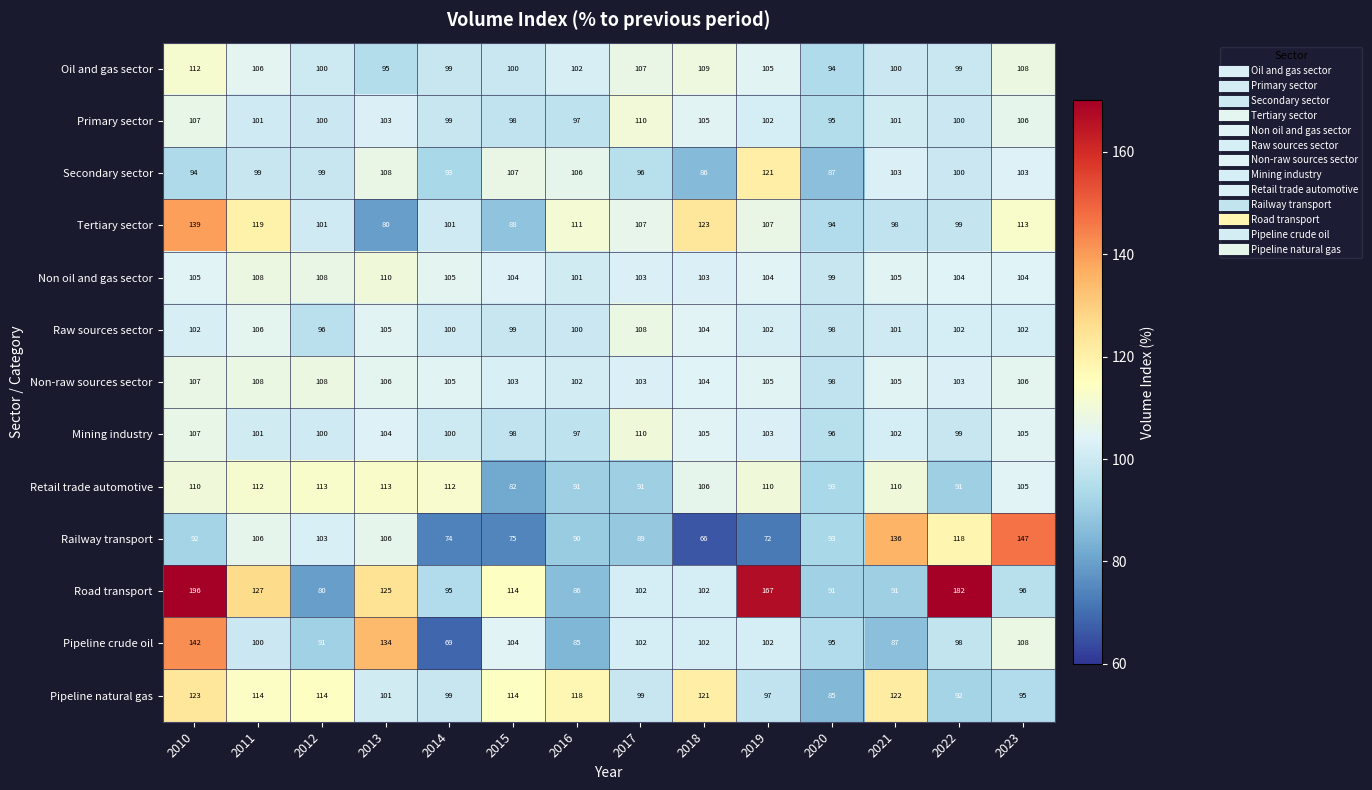

True or false: Primary sector has a value of 143 at 2014.

False